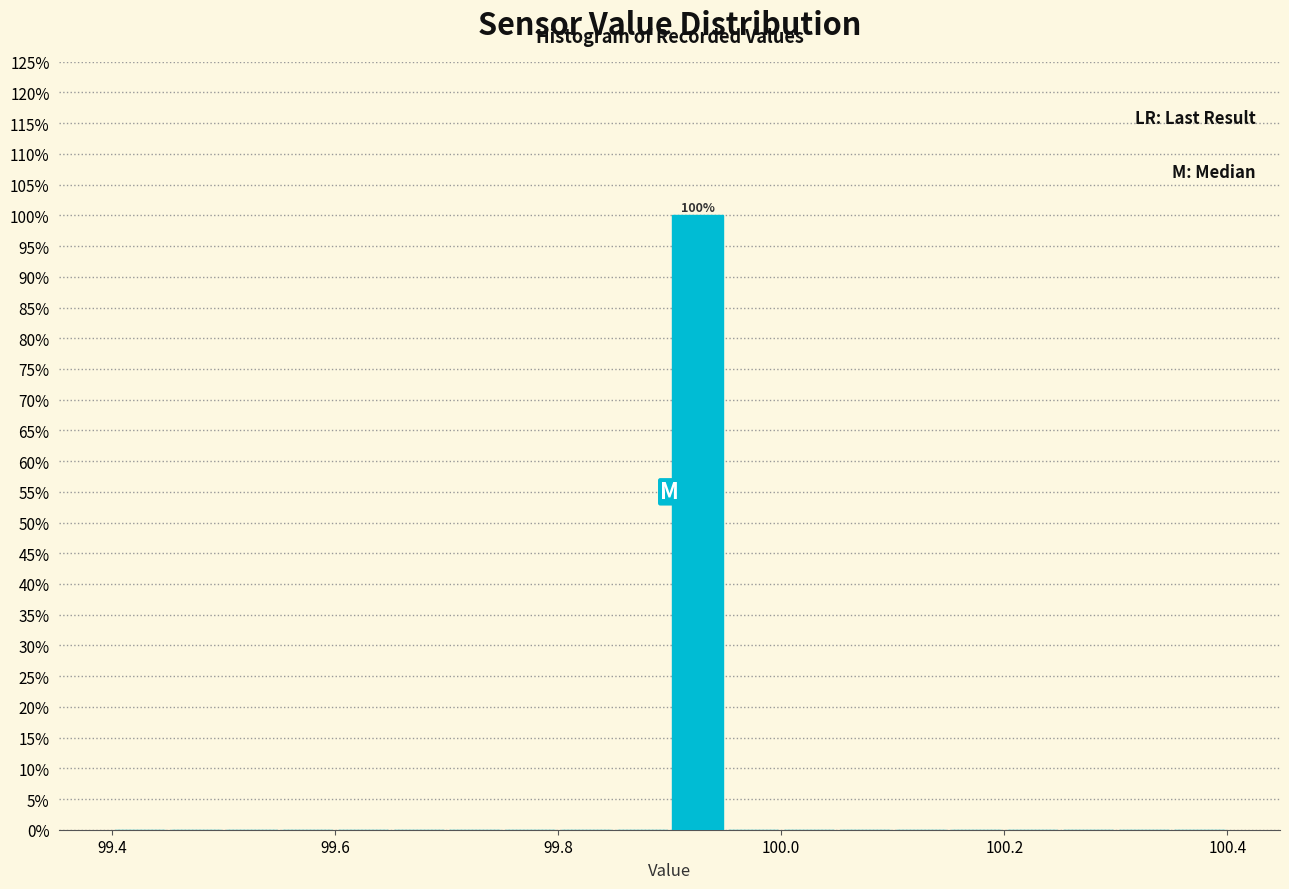

Around what value on the x-axis is the tallest bar? Give the approximate position of its centre, as read against the axis.

99.92